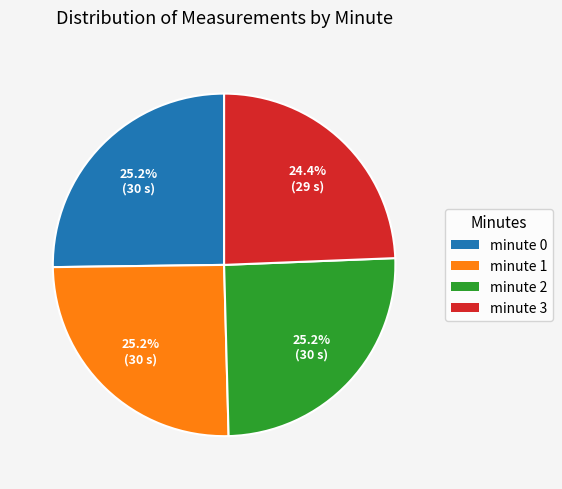

To the nearest percent, what percentage of the pie is minute 0?

25%